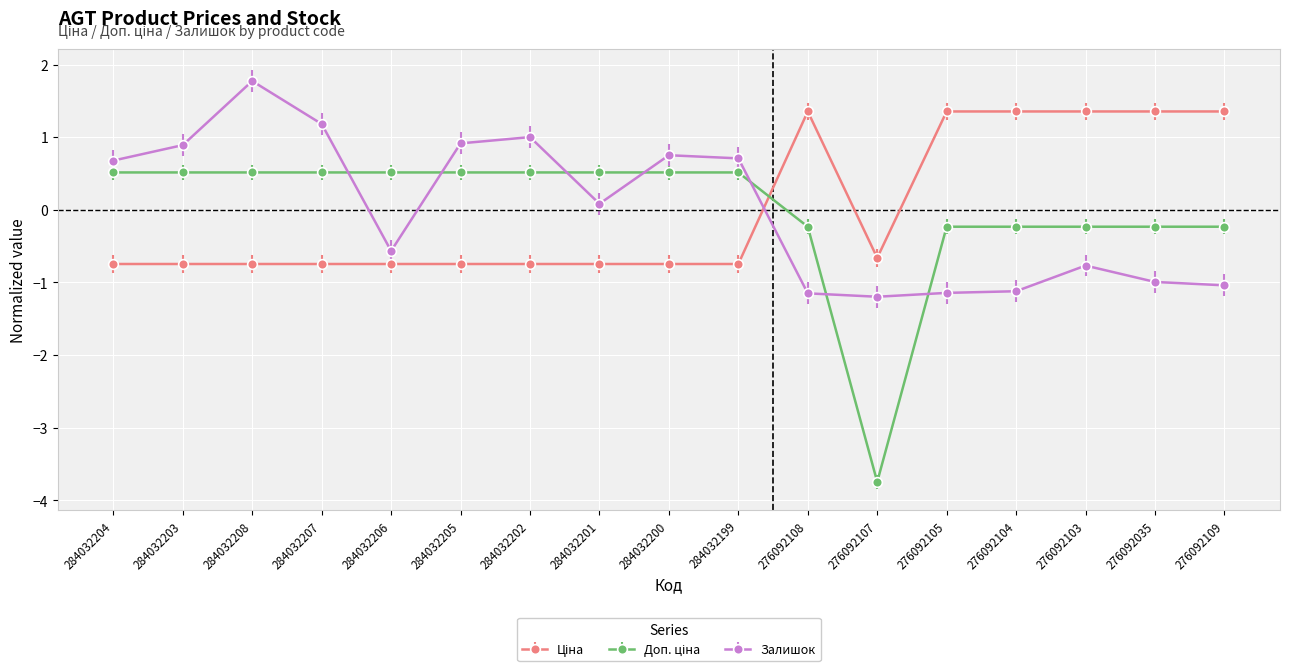

The value of Залишок at 276092105 is -0.3. True or false?

False